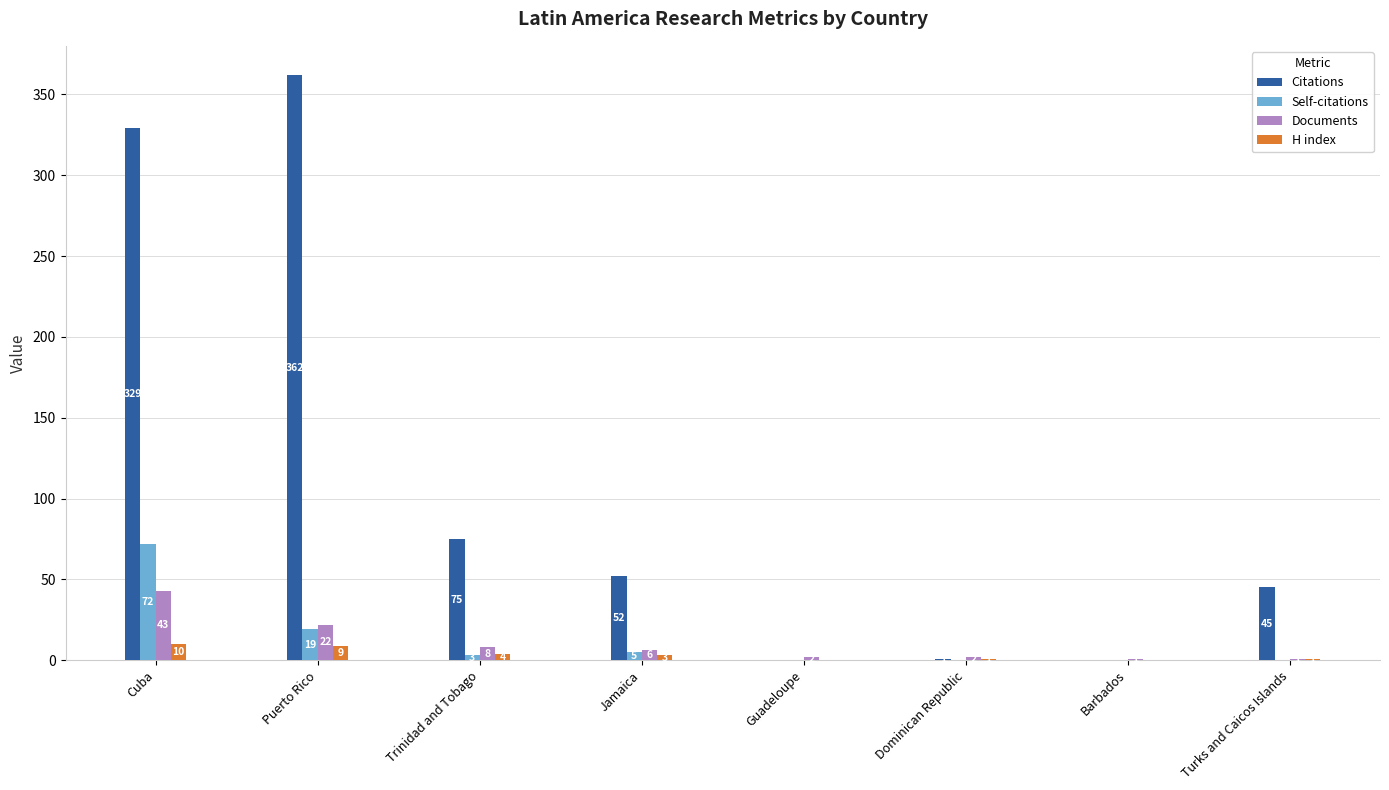

Which series changed the most between Puerto Rico and Barbados?

Citations